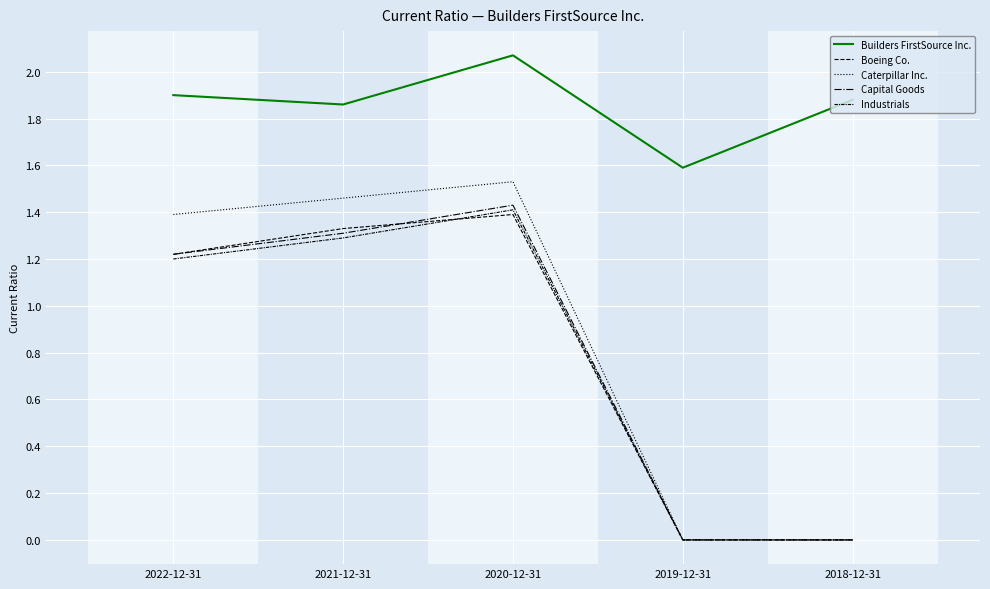

Reading left to right, transcribe all the data shown in this chart.

Builders FirstSource Inc.: 1.9	1.9	2.1	1.6	1.9
Boeing Co.: 1.2	1.3	1.4	0.0	0.0
Caterpillar Inc.: 1.4	1.5	1.5	0.0	0.0
Capital Goods: 1.2	1.3	1.4	0.0	0.0
Industrials: 1.2	1.3	1.4	0.0	0.0